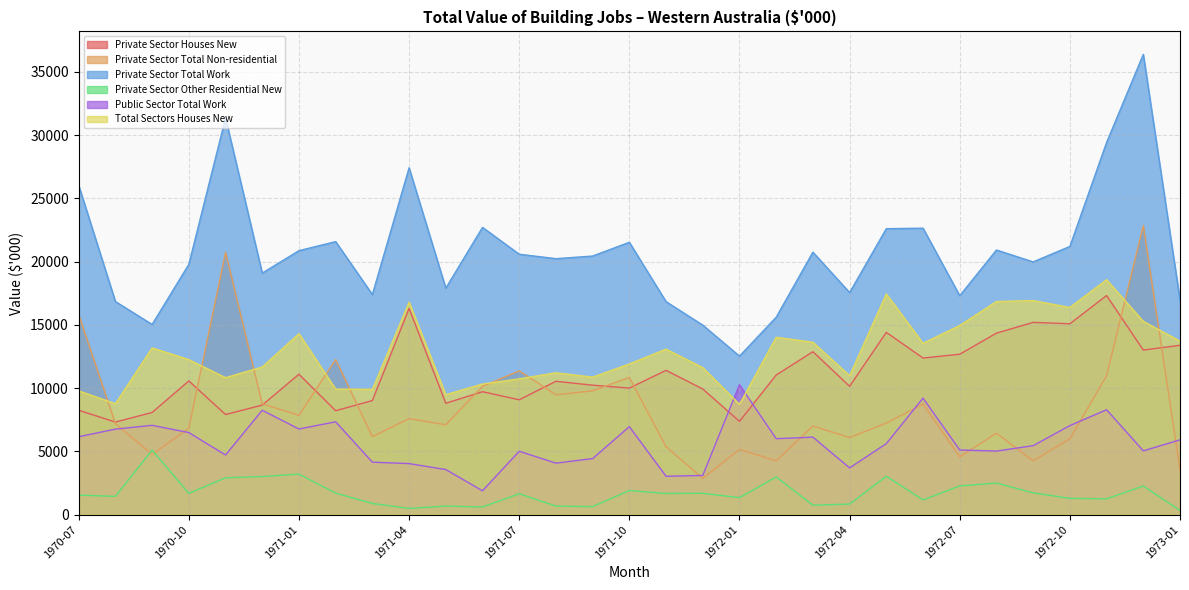

True or false: Private Sector Other Residential New and Private Sector Total Work cross at least once.

False